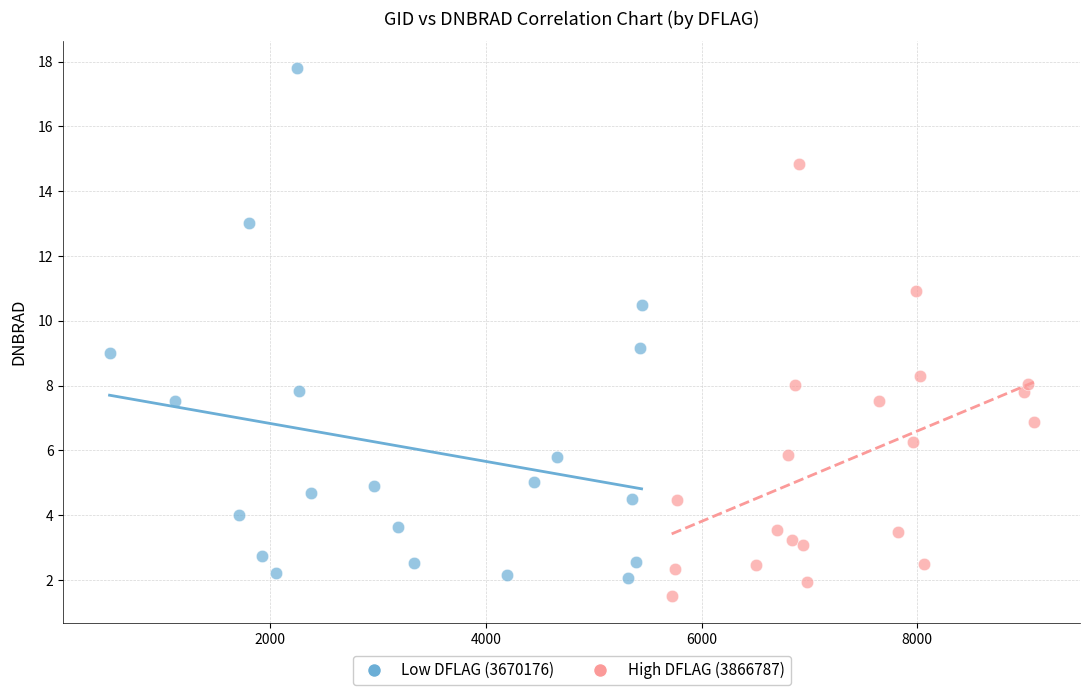

Which series has the largest Y range (max minus min)?

Low DFLAG (3670176)